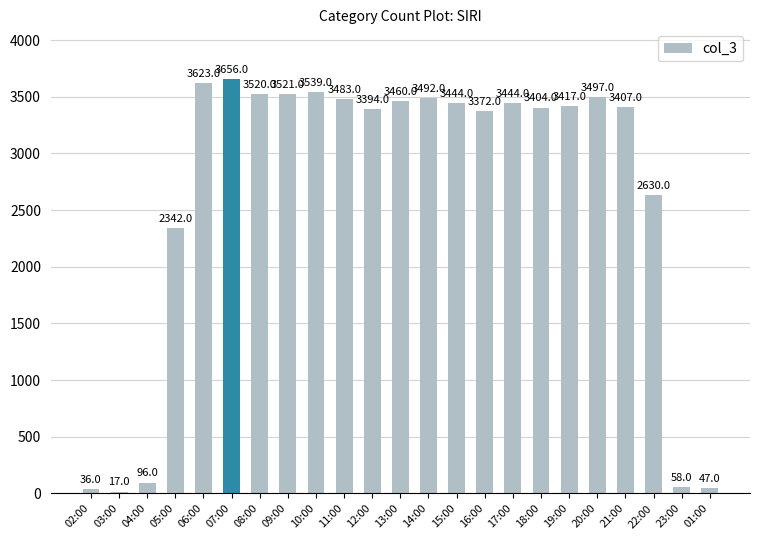

The value at 06:00 is 5327. True or false?

False